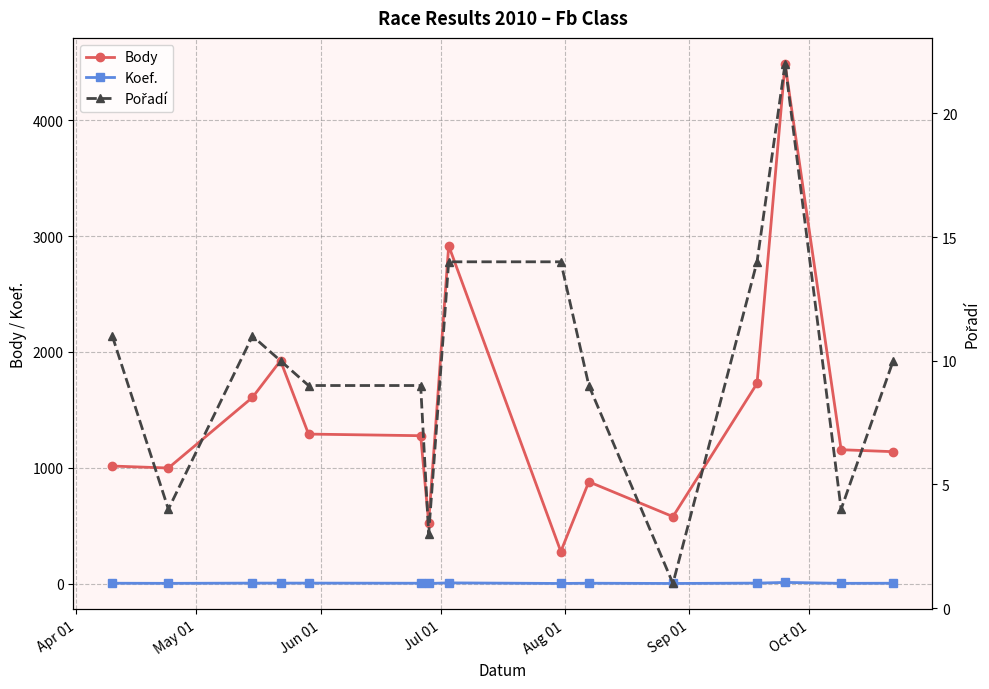

What is the minimum value for Pořadí?

1